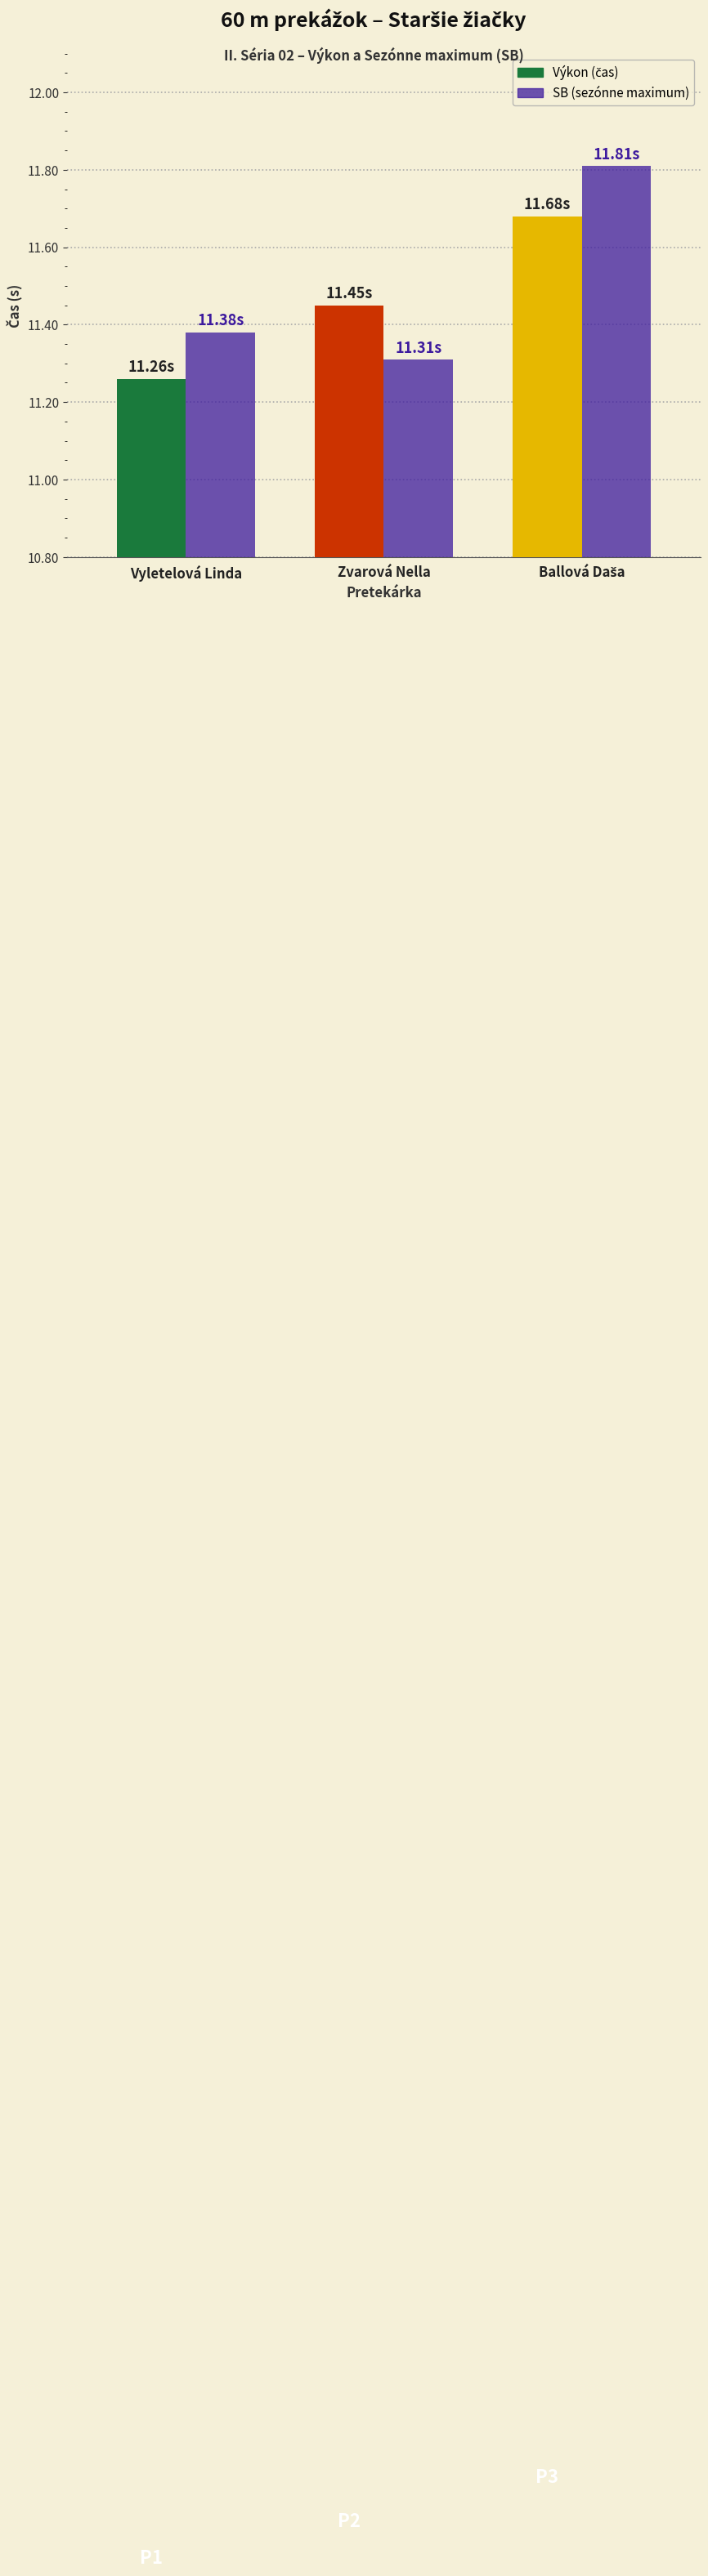

What is the total value across all series at Vyletelová Linda?

22.6